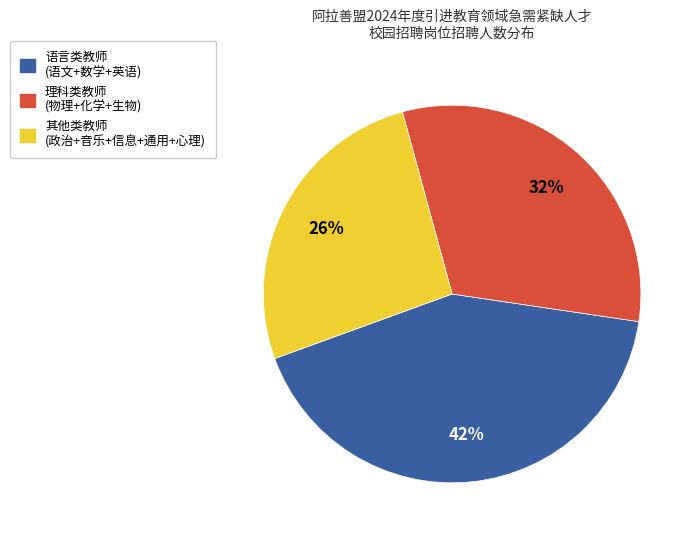

To the nearest percent, what is the difference between the largest and smallest slice percentages?

16%